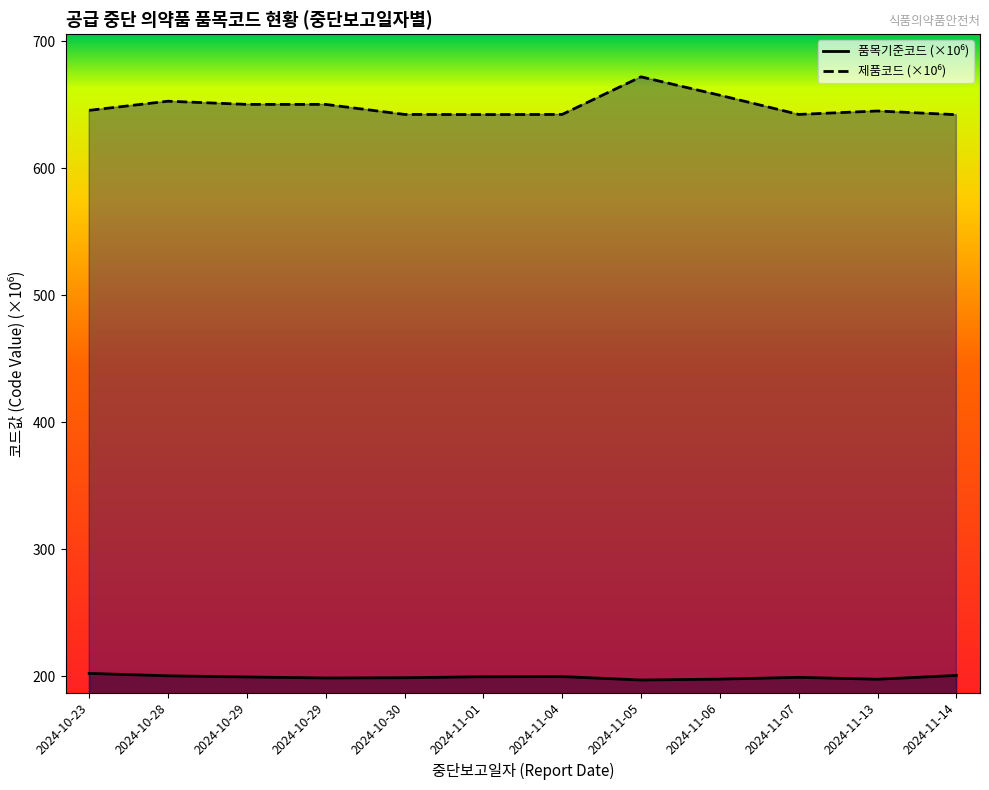

List the series in order of their peak value, highest first.

제품코드, 품목기준코드